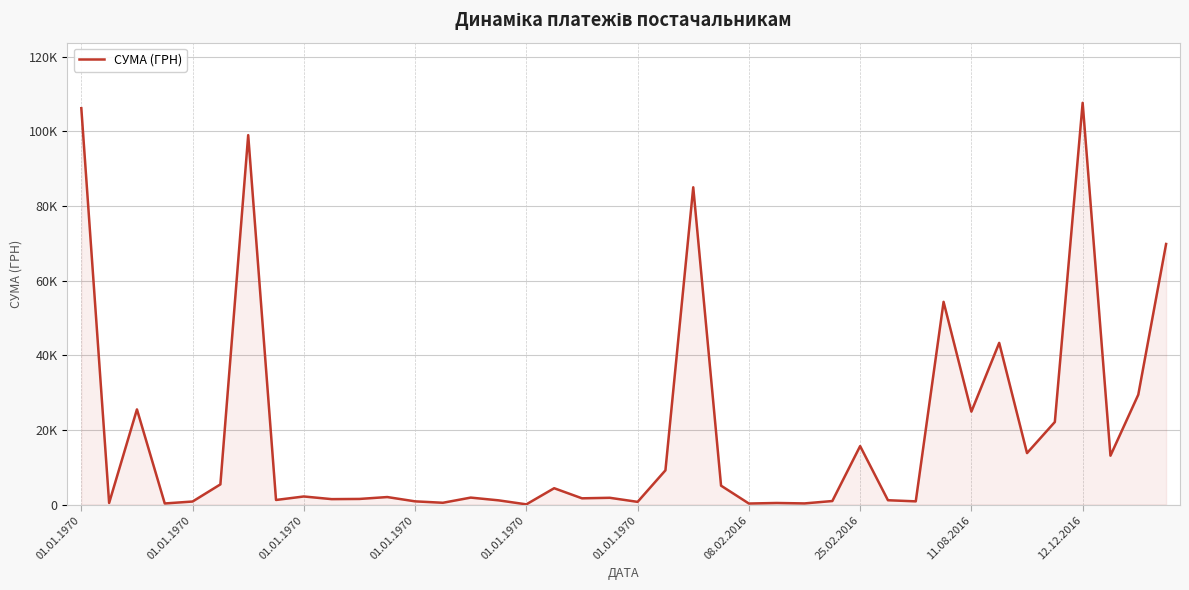

Rank the categories by value from lowest to highest.

16, 24, 01.01.1970, 26, 25, 01.01.1970, 13, 20, 01.01.1970, 12, 30, 27, 15, 29, 25.02.2016, 12.12.2016, 10, 18, 19, 14, 11, 11.08.2016, 17, 23, 01.01.1970, 21, 37, 34, 28, 35, 32, 01.01.1970, 38, 33, 31, 39, 22, 08.02.2016, 01.01.1970, 36